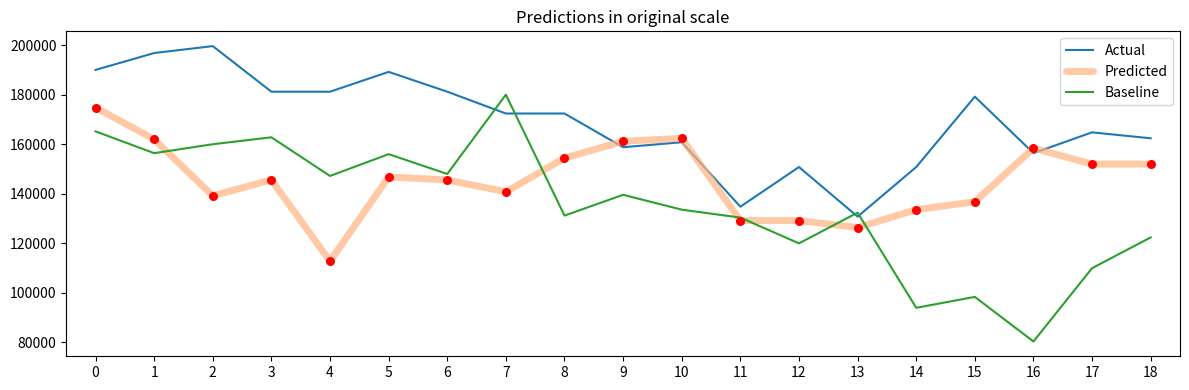

Which series has the largest range (max minus min)?

Baseline